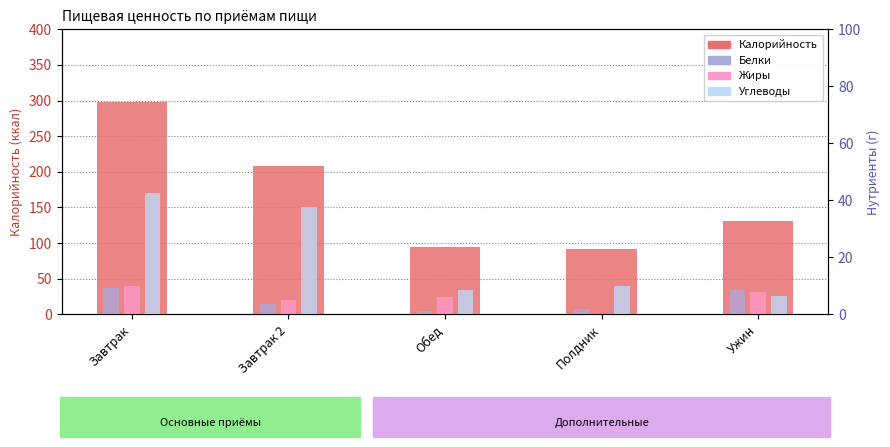

The value of Жиры at Завтрак 2 is 8.7. True or false?

False